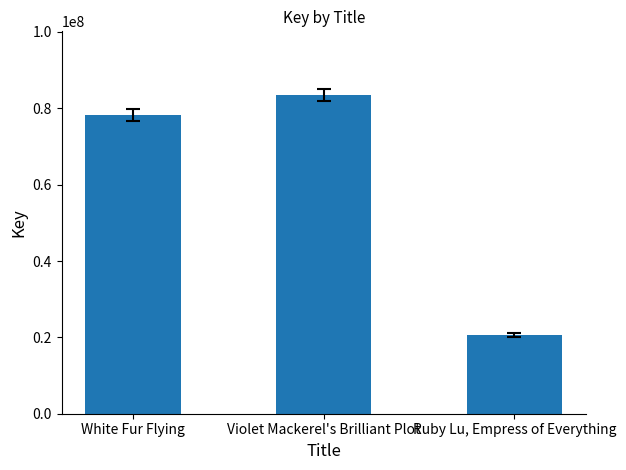

Reading left to right, list all the values displayed in this chart.

White Fur Flying=78141489	Violet Mackerel's Brilliant Plot=83474844	Ruby Lu, Empress of Everything=20611963